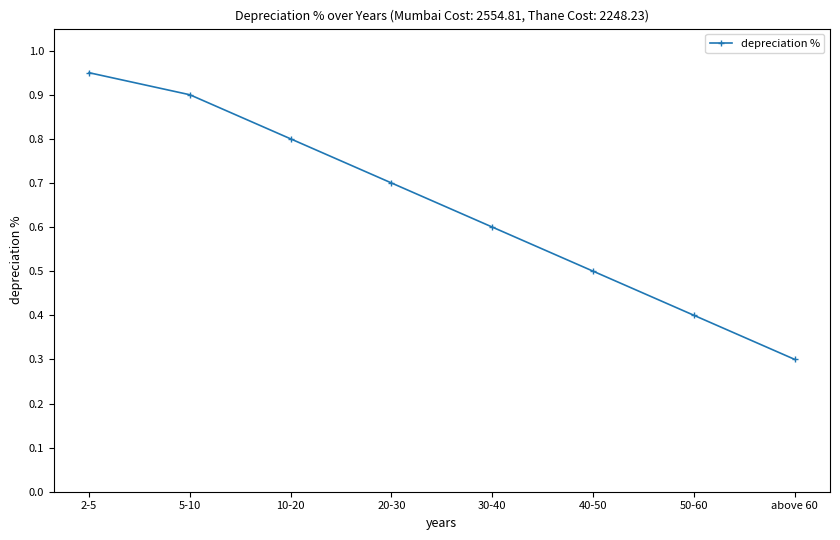

What value does the data have at 10-20?

0.8